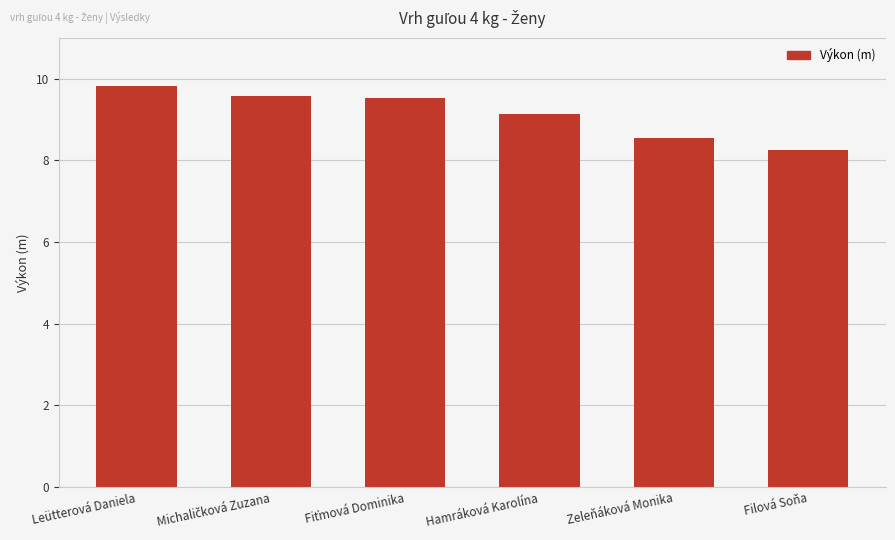

What is the label of the 1st bar from the left?

Leütterová Daniela